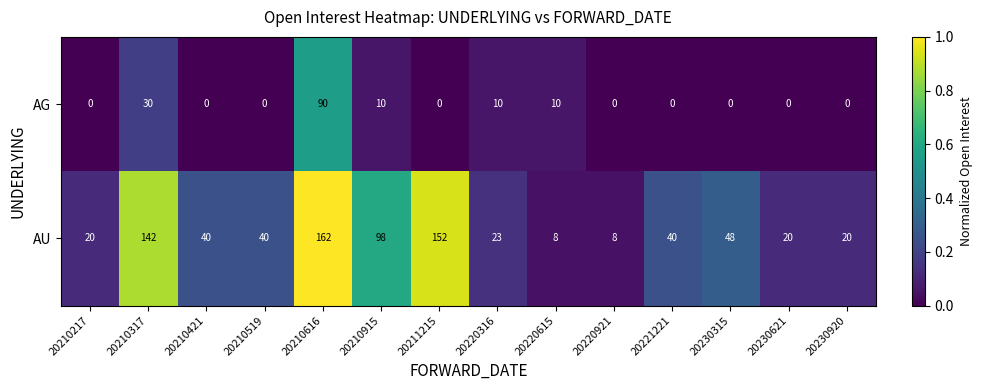

Which series has the largest range (max minus min)?

AU